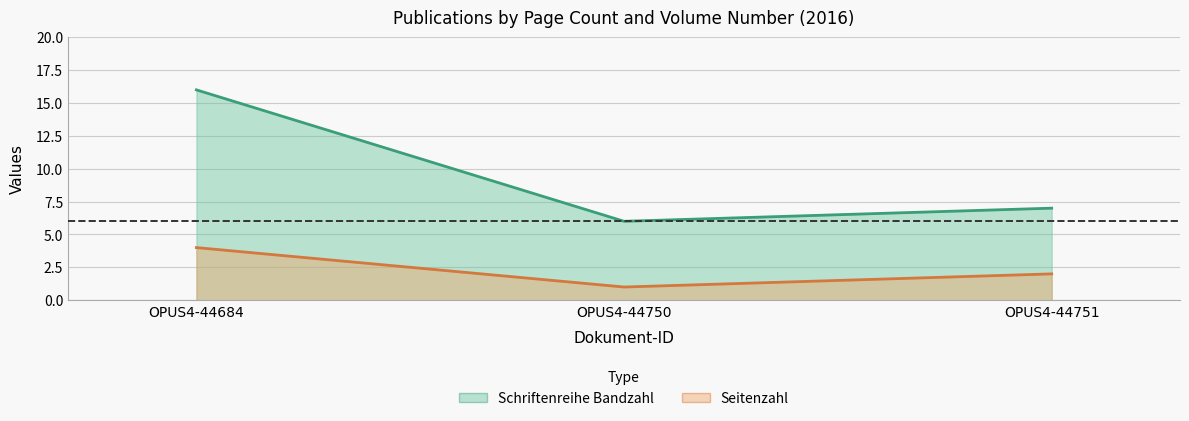

Which series has the largest total across all categories?

Schriftenreihe Bandzahl